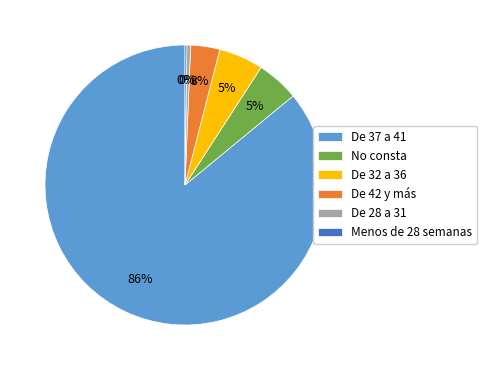

Does De 28 a 31 represent more than half of the total?

No